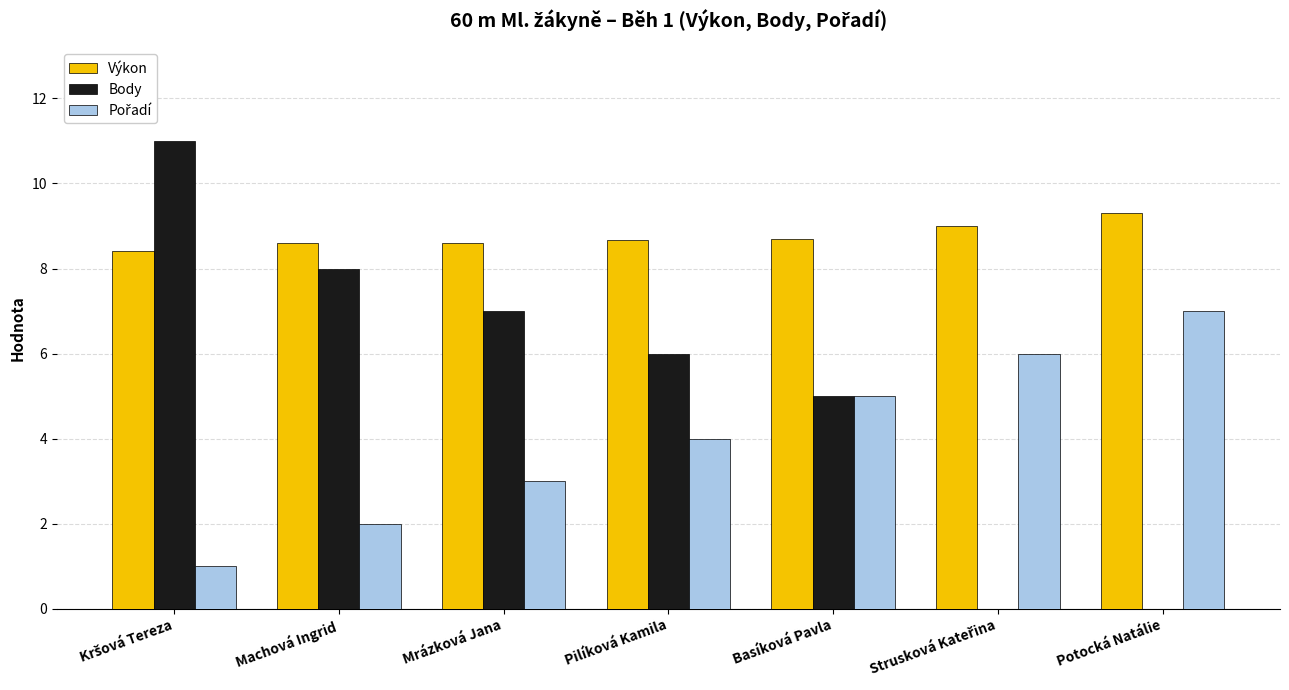

The value of Body at Mrázková Jana is 1.8. True or false?

False